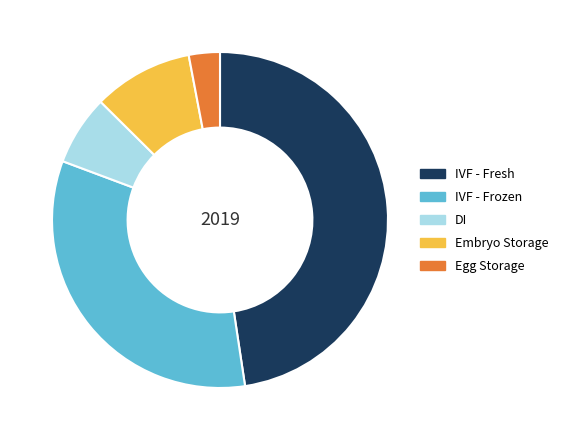

Rank the categories by value from highest to lowest.

IVF - Fresh, IVF - Frozen, Embryo Storage, DI, Egg Storage